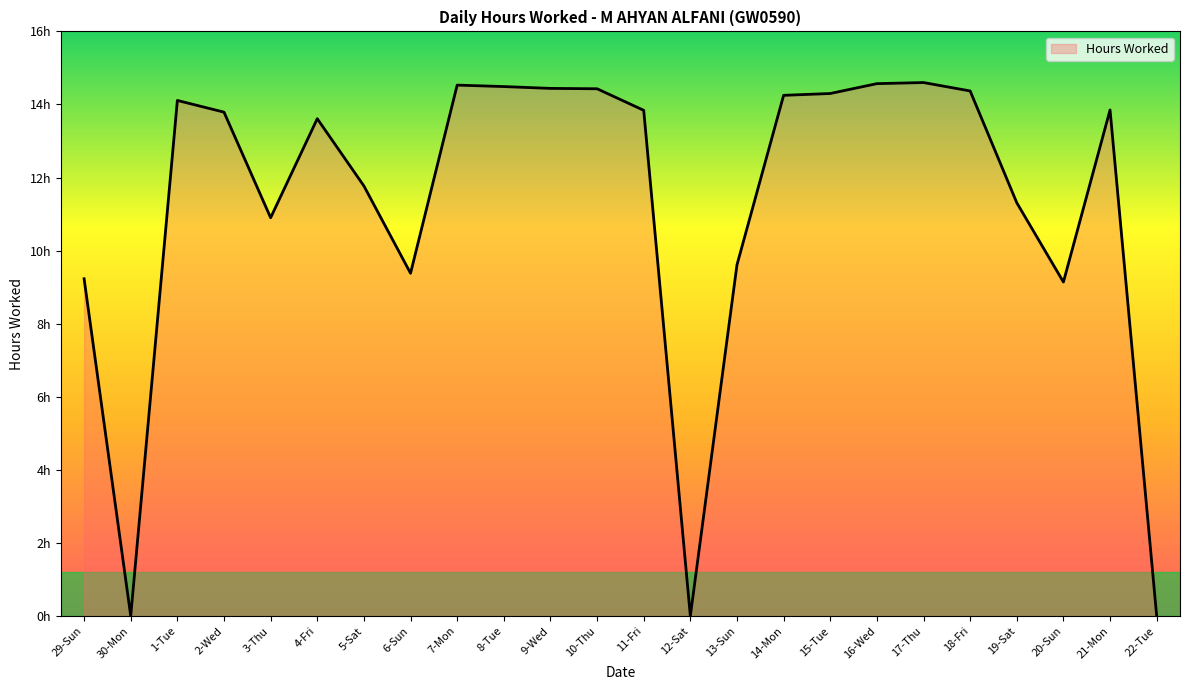

How many interior local valleys (lower than both neighbors) does the data have?

5